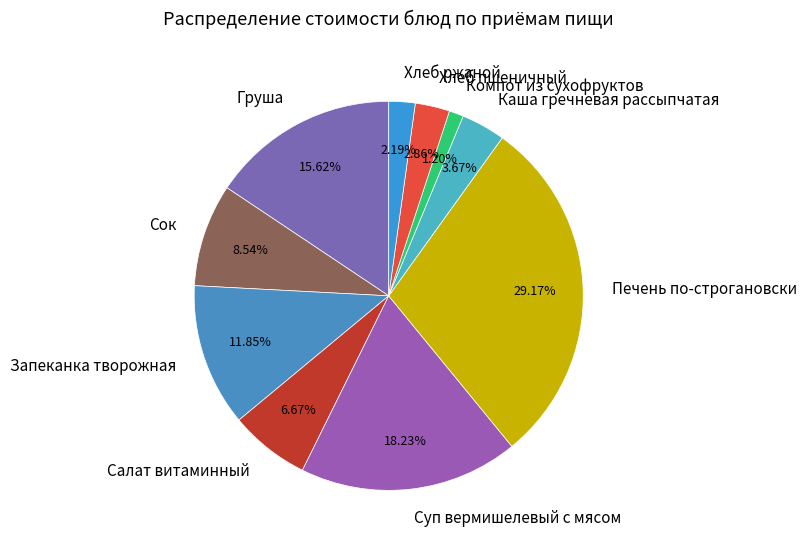

How many segments does this pie chart have?

10